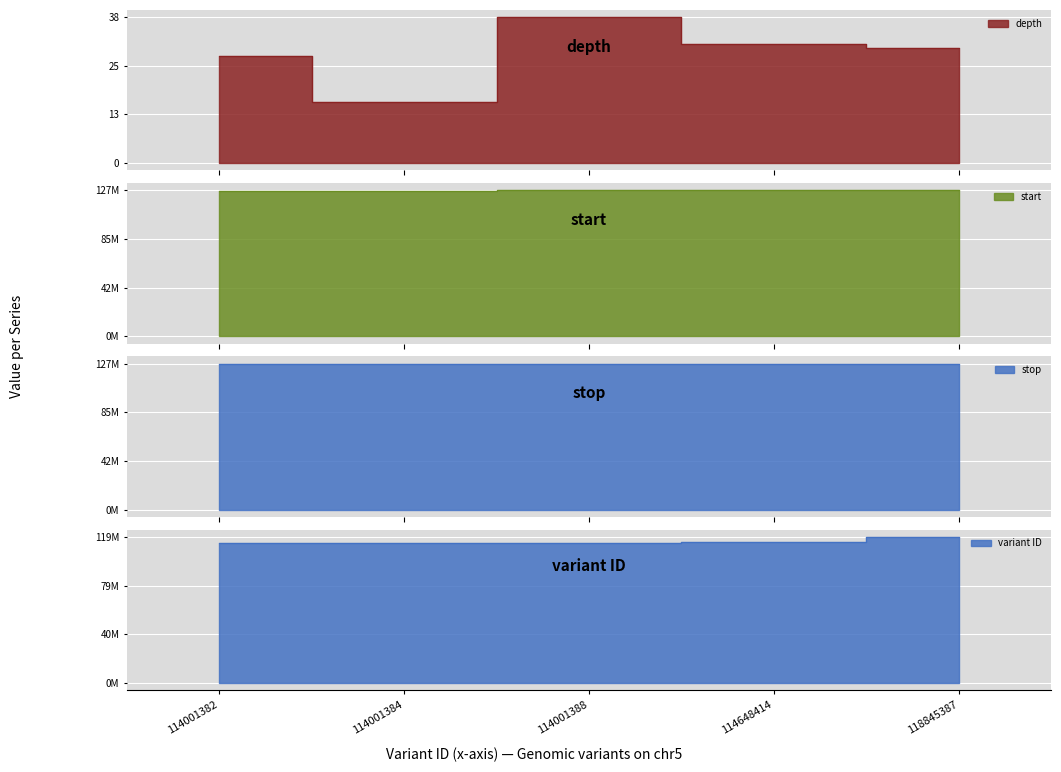

What is the sum of all start values?

637411447